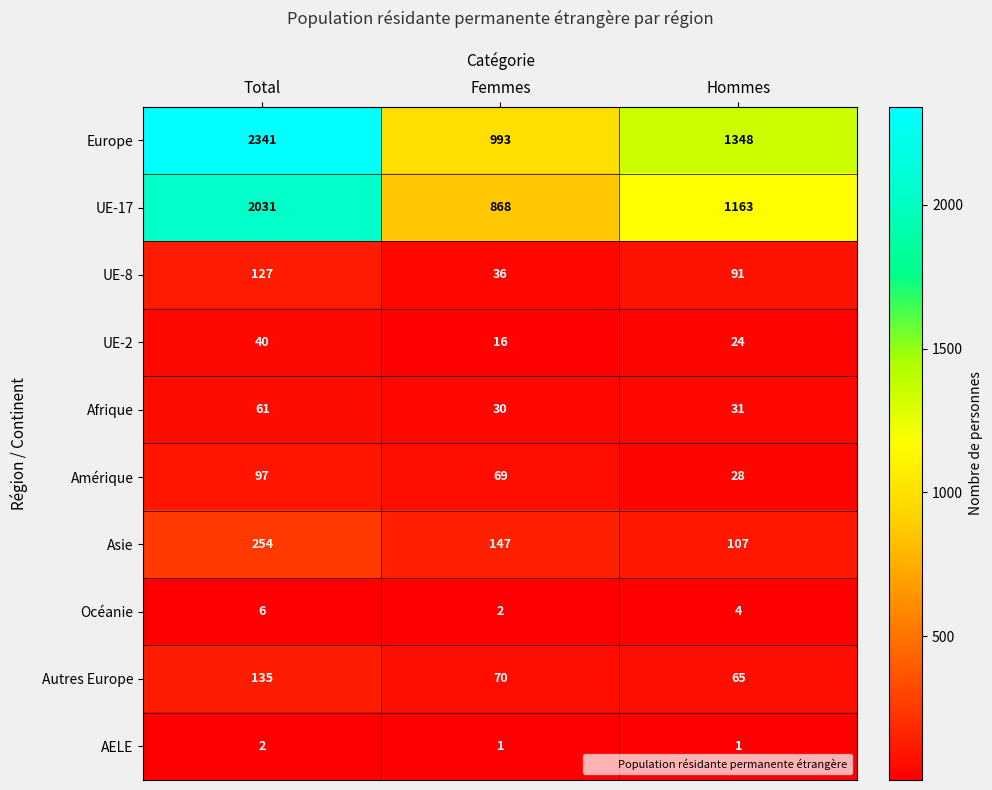

Rank the series by their maximum value, from highest to lowest.

Europe, UE-17, Asie, Autres Europe, UE-8, Amérique, Afrique, UE-2, Océanie, AELE